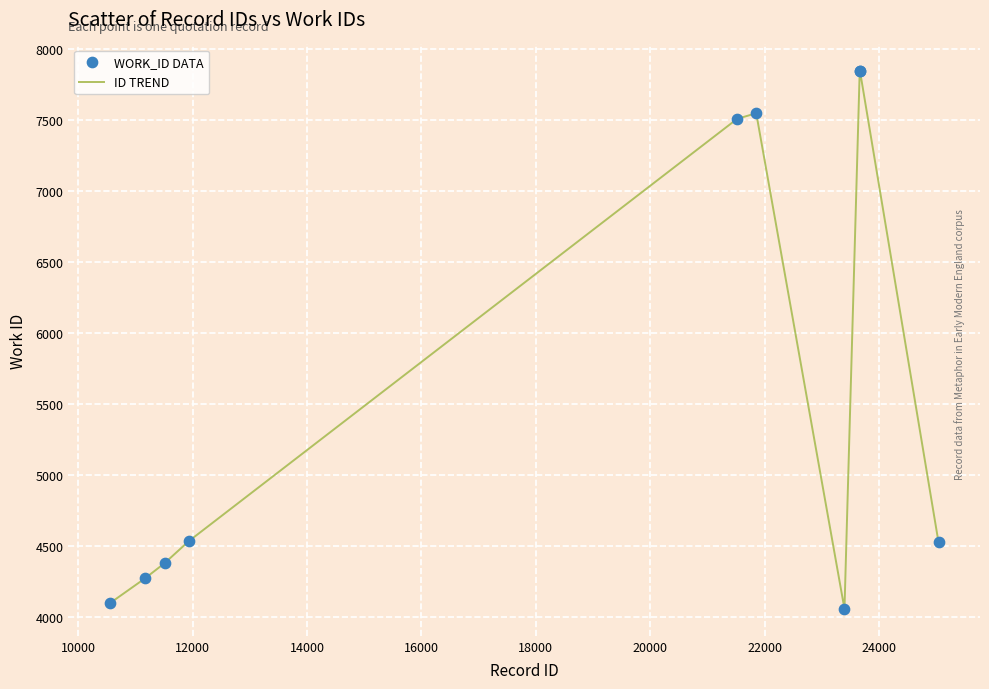

What is the greatest value displayed?

7843